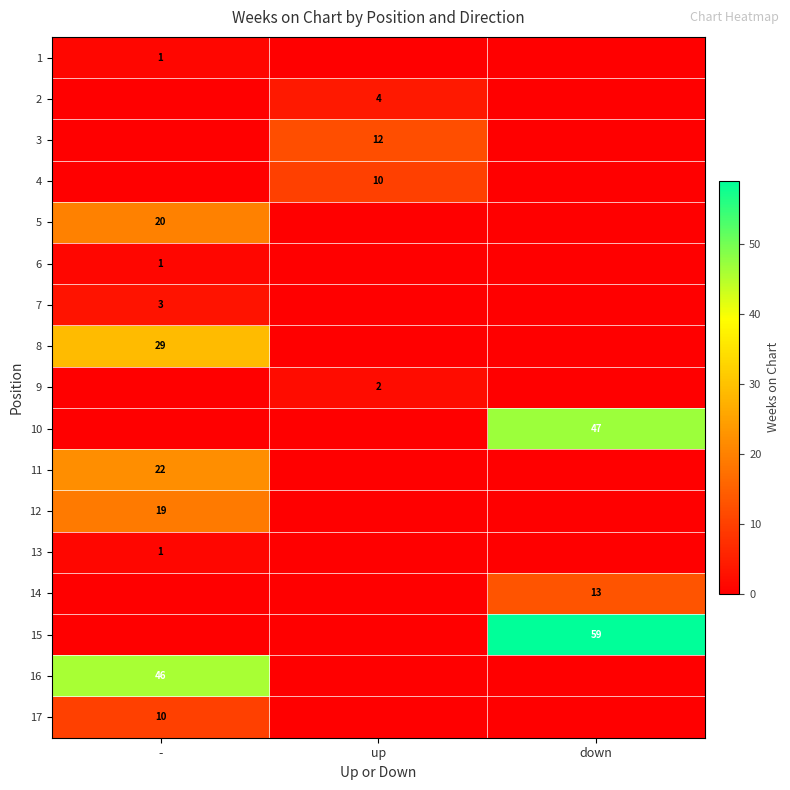

True or false: 15 has a value of 59 at down.

True